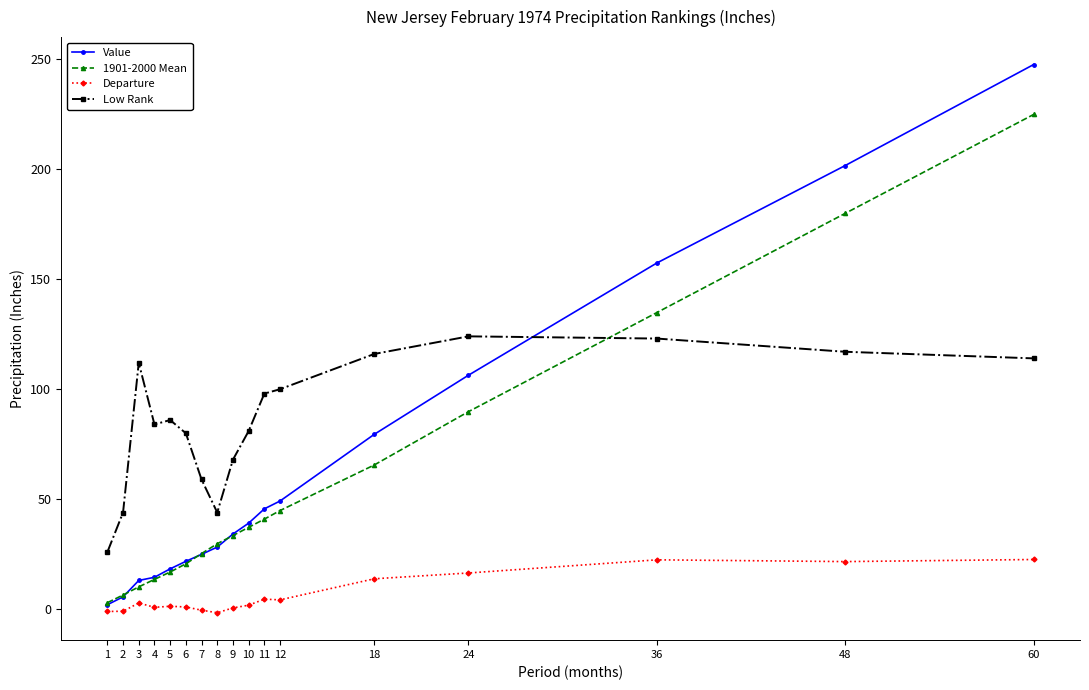

At which category is the sum across all series the highest?

60